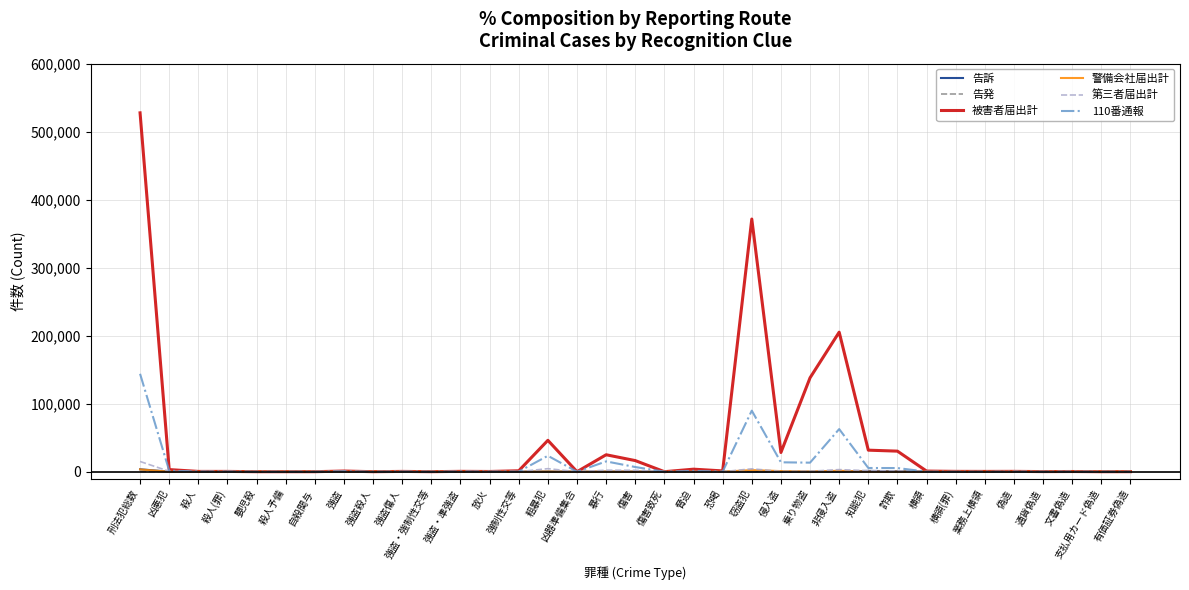

True or false: 被害者届出計 has more than 2 interior local peaks.

True